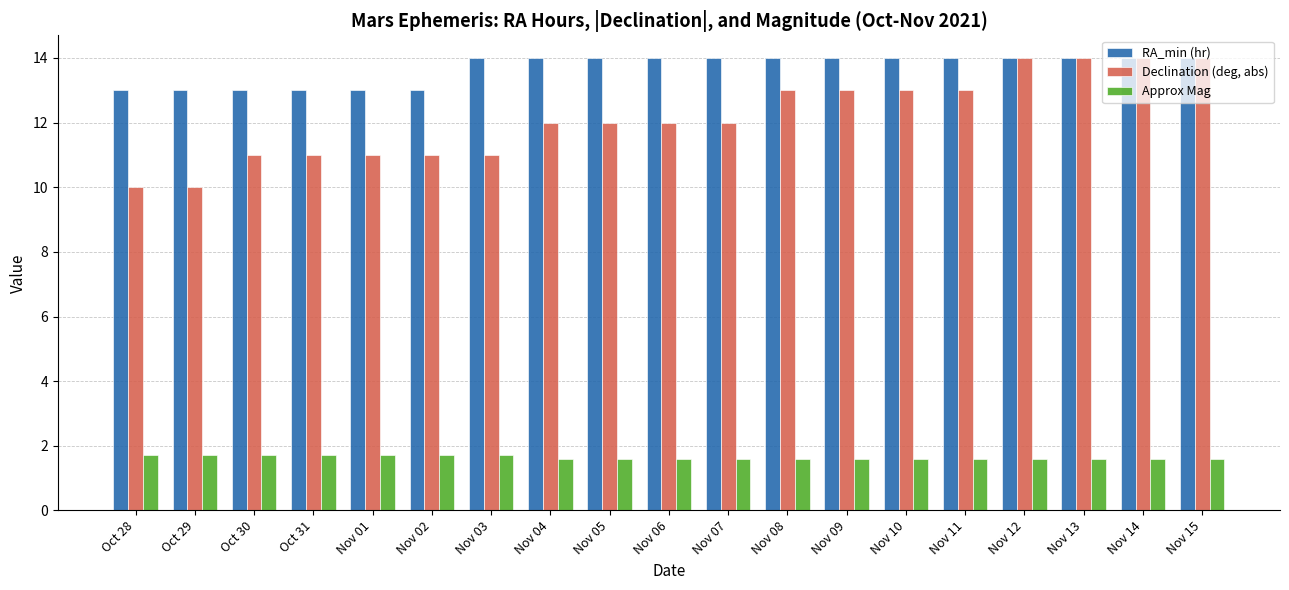

Is the value of RA_min (hr) at Nov 12 greater than the value of Approx Mag at Nov 08?

Yes